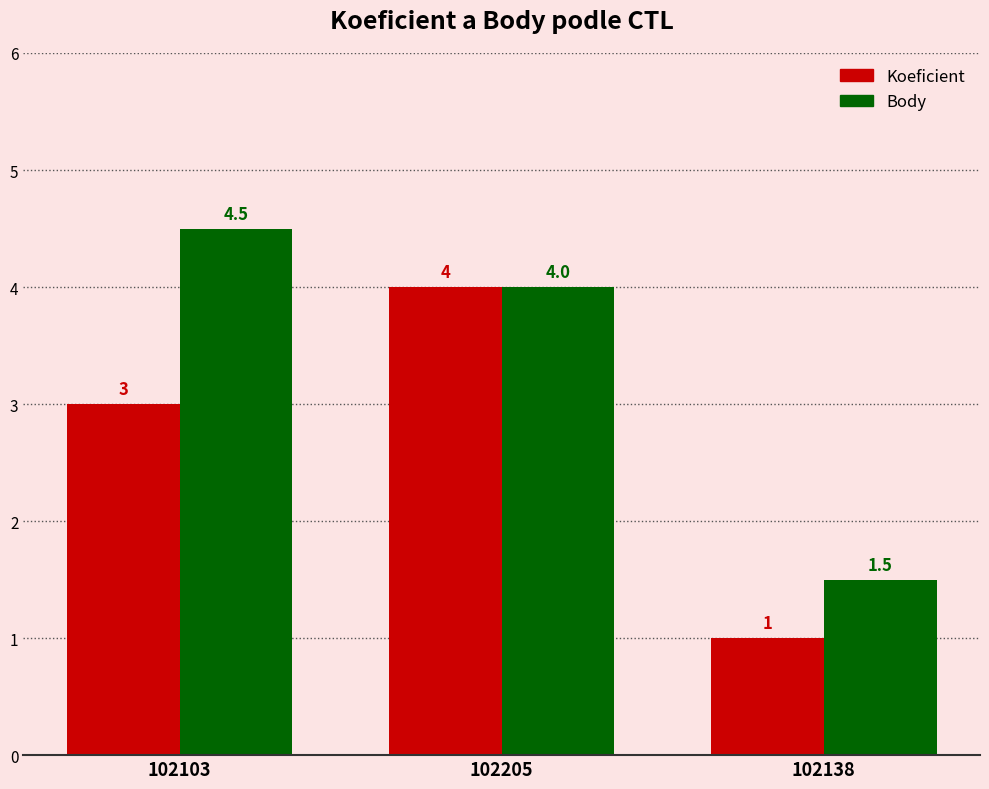

How many Body values are between 1 and 4?

2